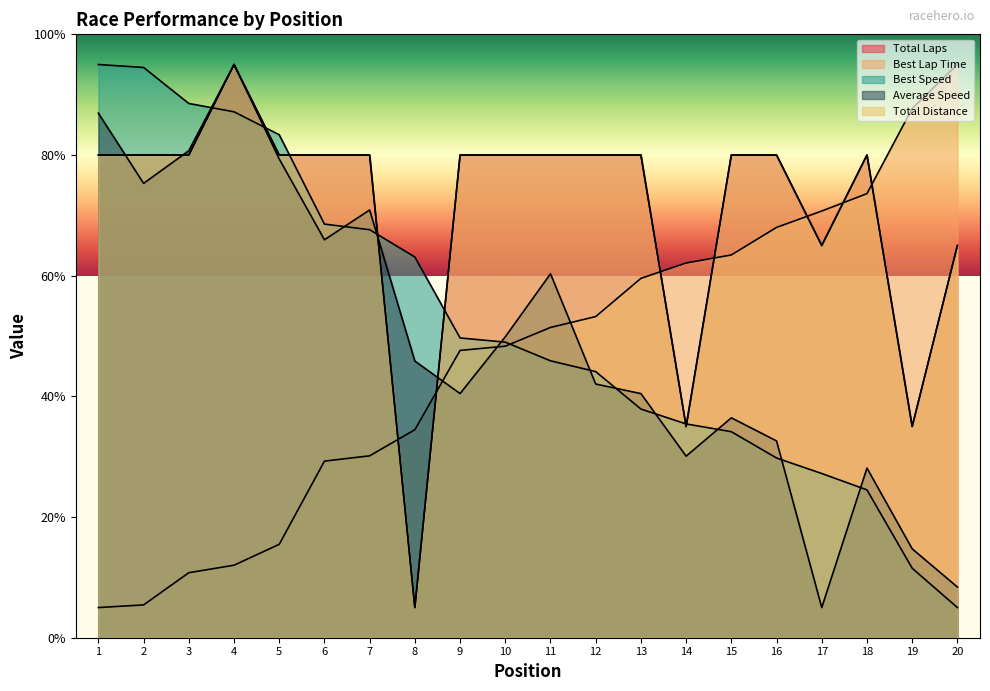

The value of Total Distance at 19 is 15.1. True or false?

False